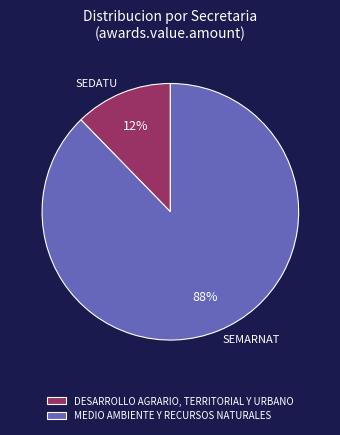

Combined, do DESARROLLO AGRARIO, TERRITORIAL Y URBANO and MEDIO AMBIENTE Y RECURSOS NATURALES account for over 50%?

Yes